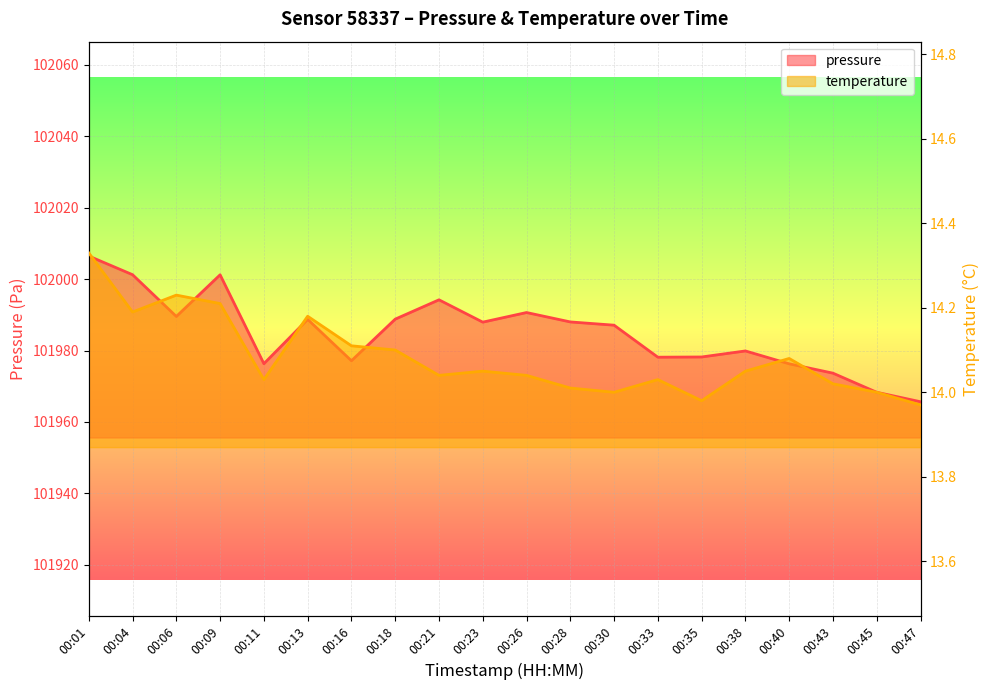

The pressure series shows 101979.9 at 00:38. True or false?

True